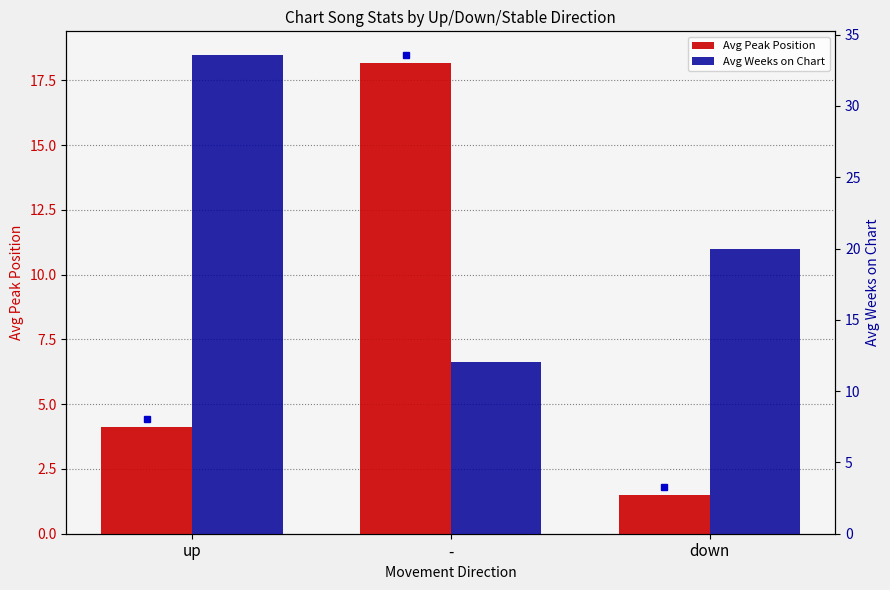

The value of Avg Peak Position at - is 6.6. True or false?

False